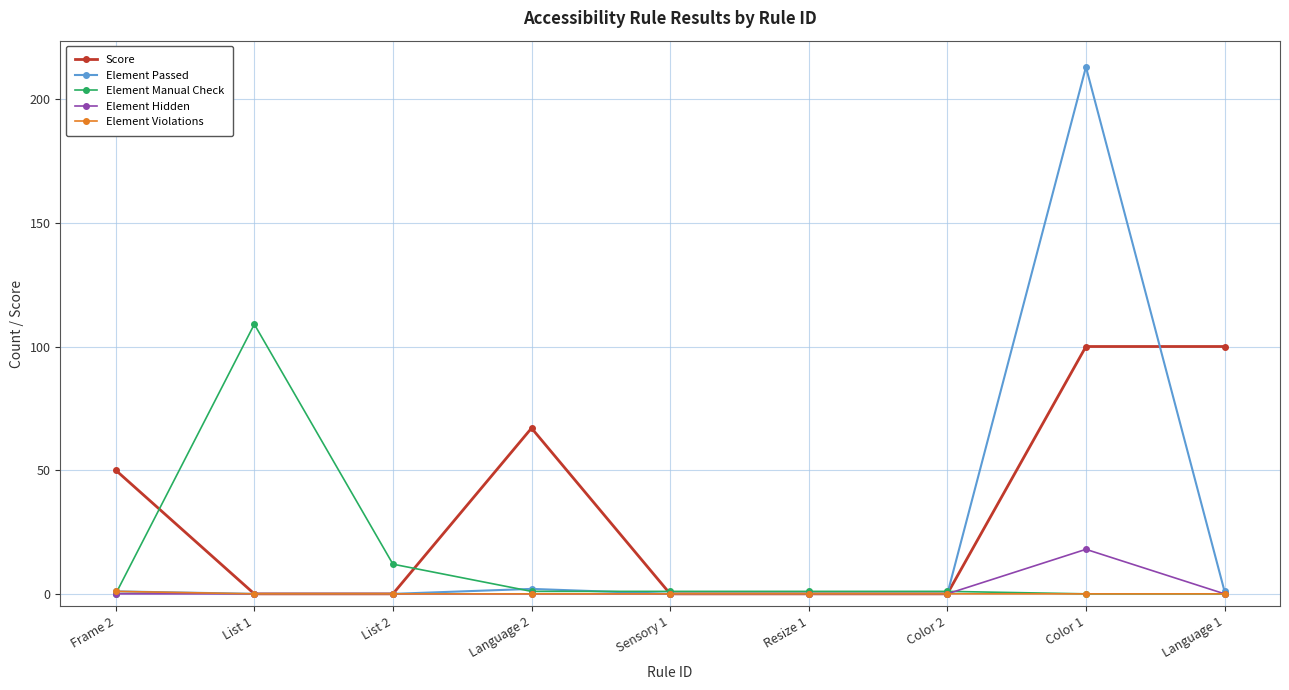

Which series has the widest spread of values?

Element Passed